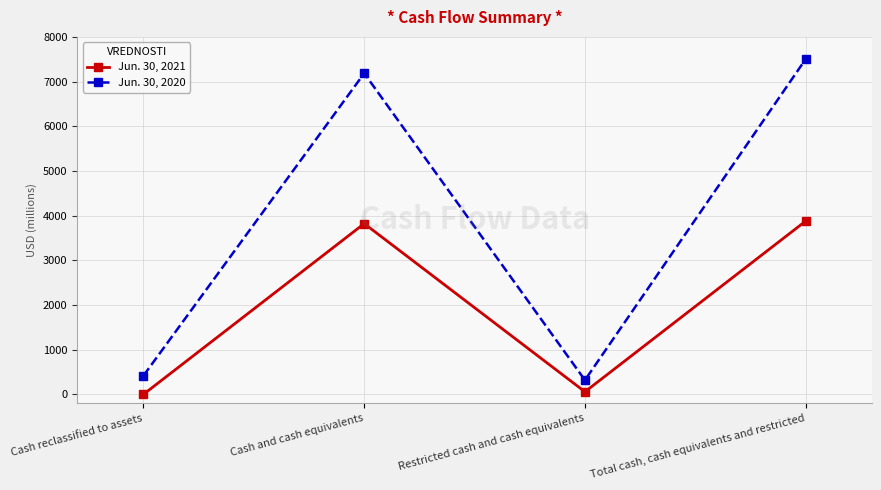

What is the difference between the highest and lowest values at Cash and cash equivalents?

3364